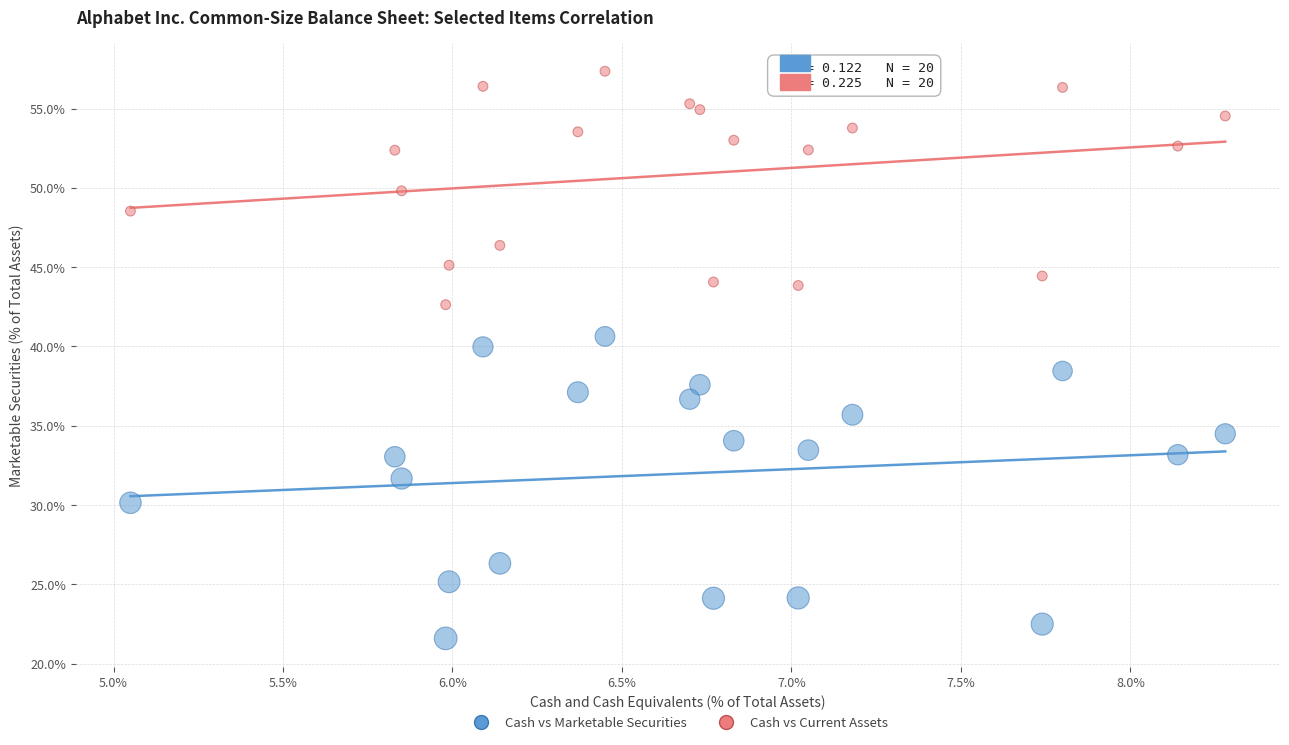

Which series has the widest spread of Y values?

Cash vs Marketable Securities